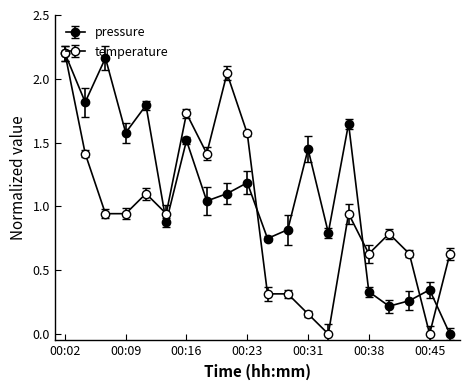

Reading right to left, what are all the values shown in this chart?

pressure: 00:48=0.0	00:45=0.3	00:43=0.3	00:40=0.2	00:38=0.3	00:36=1.6	00:33=0.8	00:31=1.4	00:28=0.8	00:26=0.7	00:23=1.2	00:21=1.1	00:19=1.0	00:16=1.5	00:14=0.9	00:11=1.8	00:09=1.6	00:06=2.2	00:04=1.8	00:02=2.2
temperature: 00:48=0.6	00:45=0.0	00:43=0.6	00:40=0.8	00:38=0.6	00:36=0.9	00:33=0.0	00:31=0.2	00:28=0.3	00:26=0.3	00:23=1.6	00:21=2.0	00:19=1.4	00:16=1.7	00:14=0.9	00:11=1.1	00:09=0.9	00:06=0.9	00:04=1.4	00:02=2.2